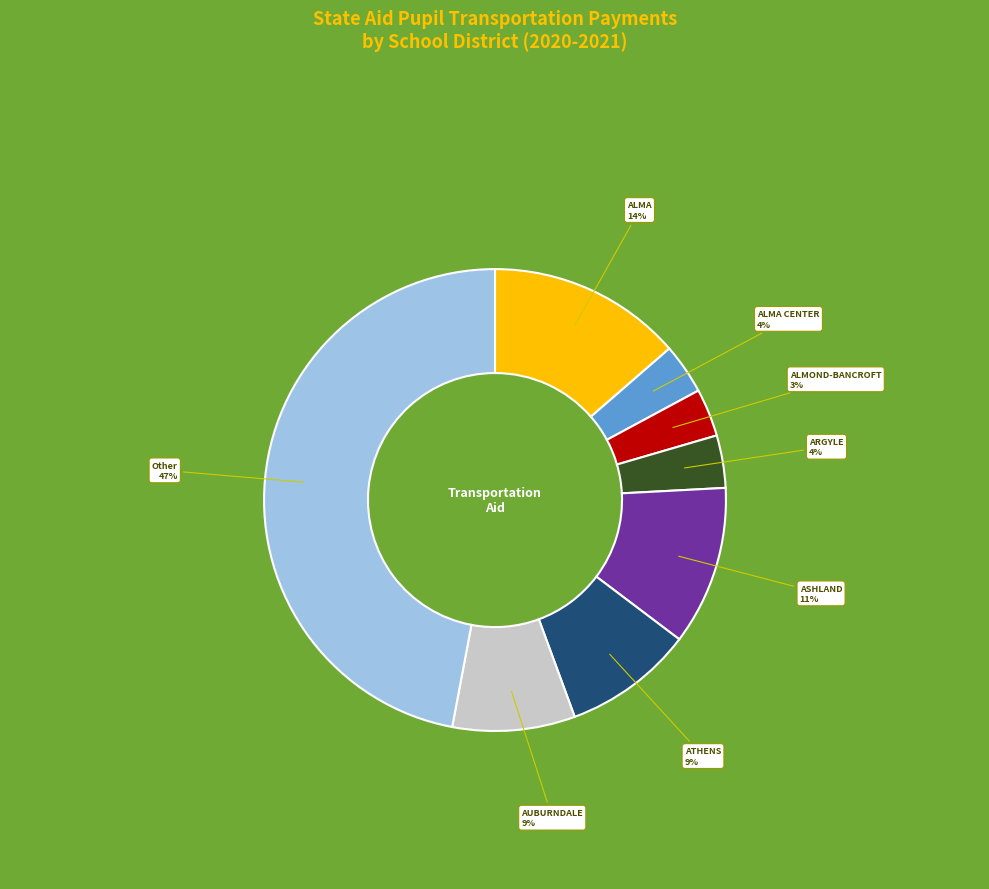

Is there any slice that represents more than half of the pie?

No